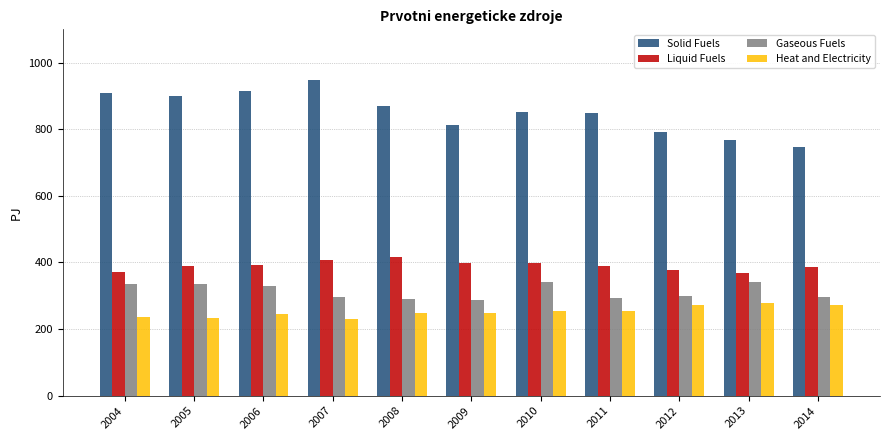

What is the maximum value for Solid Fuels?

948.0